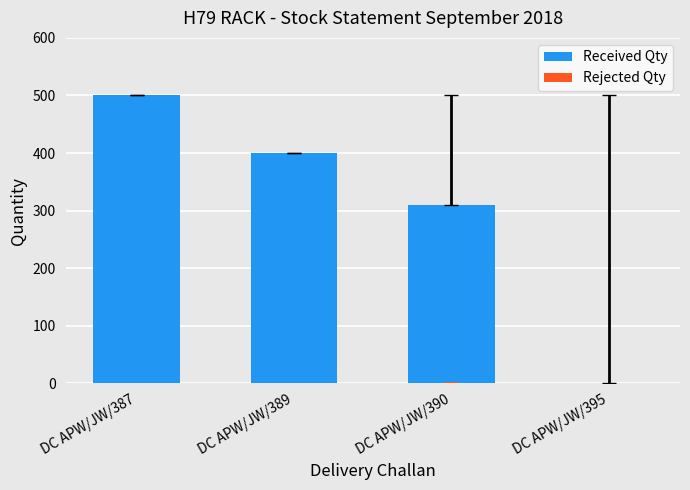

How many bars are there in total?

8